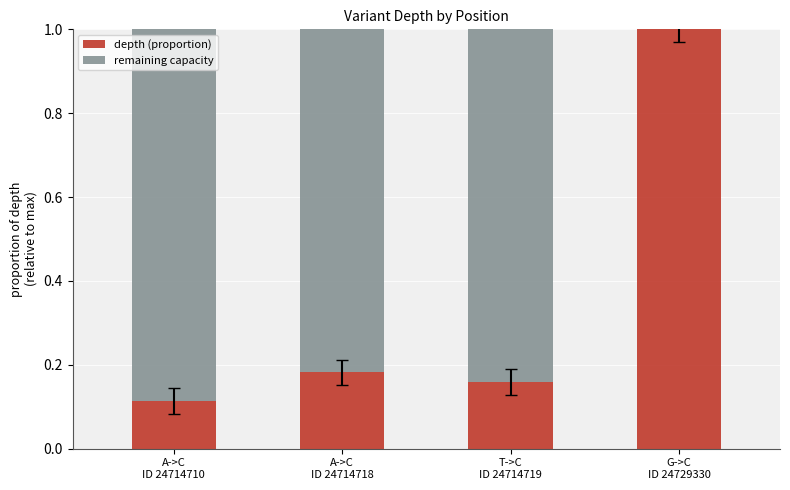

What is the maximum value for depth (proportion)?

1.0